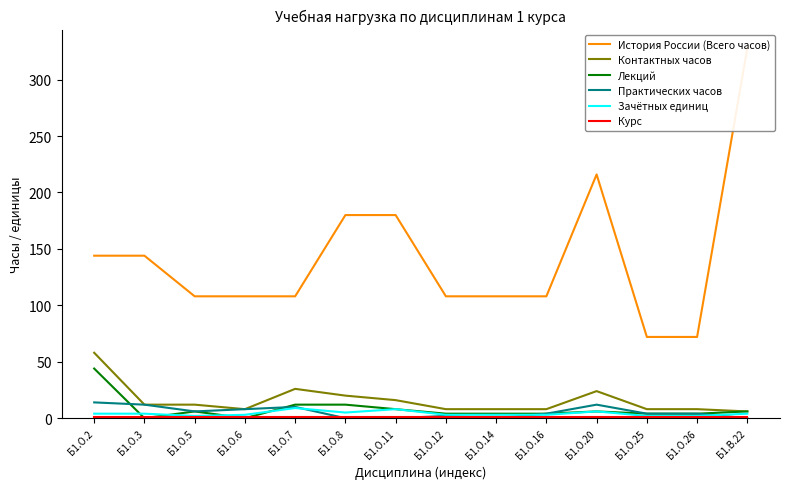

True or false: История России (Всего часов) and Контактных часов cross at least once.

False